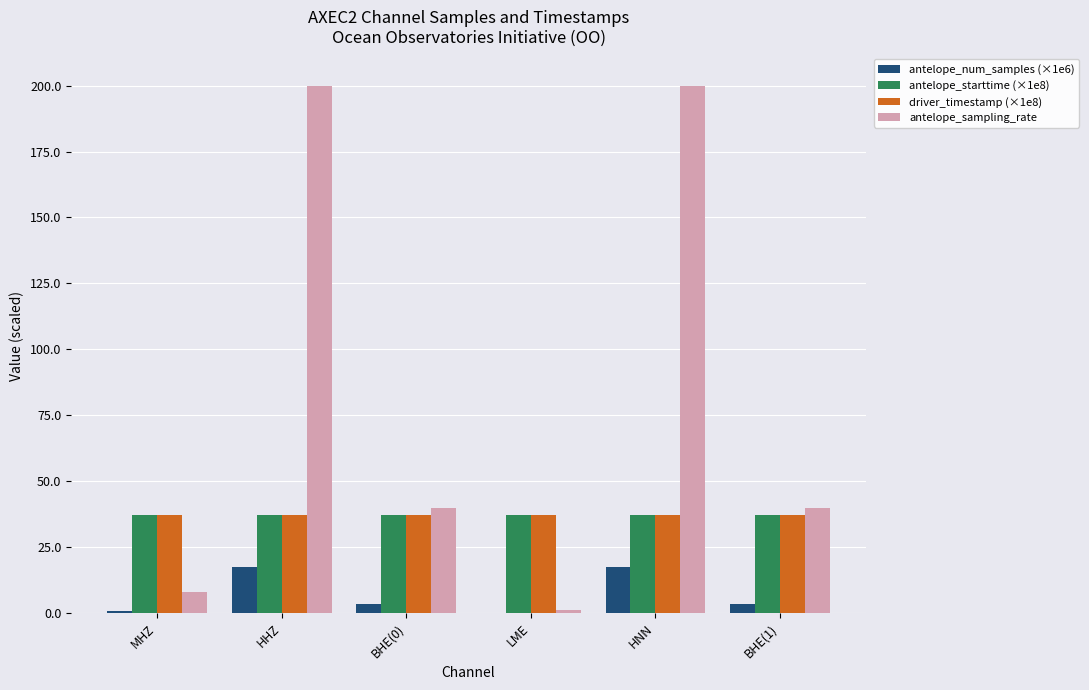

Is it true that antelope_sampling_rate equals 67.3 at BHE(0)?

False